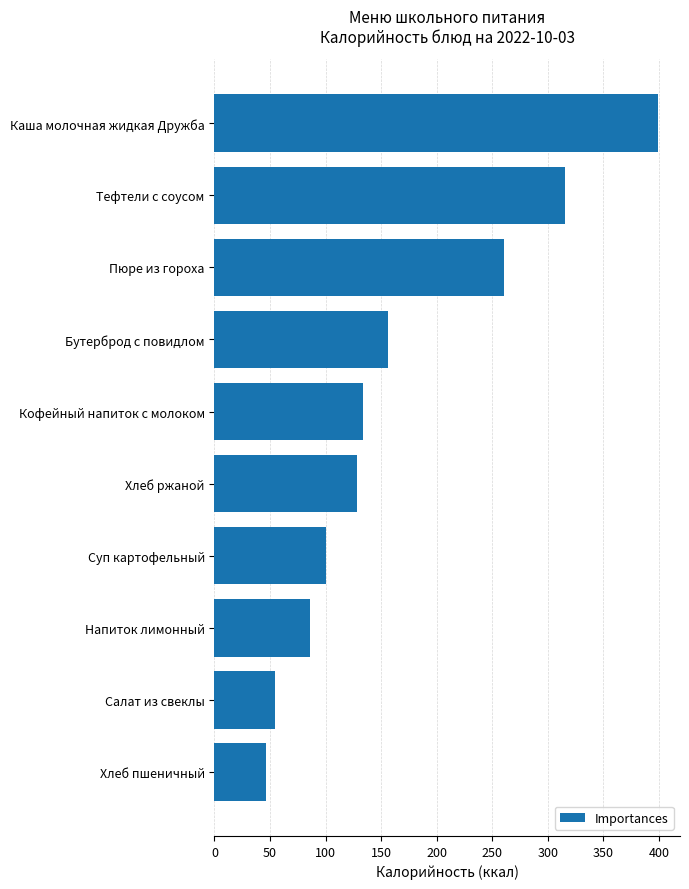

How many values are below 133?

5